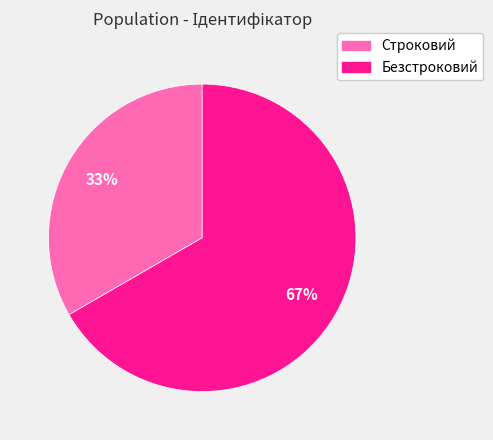

To the nearest percent, what is the combined percentage of Безстроковий and Строковий?

100%